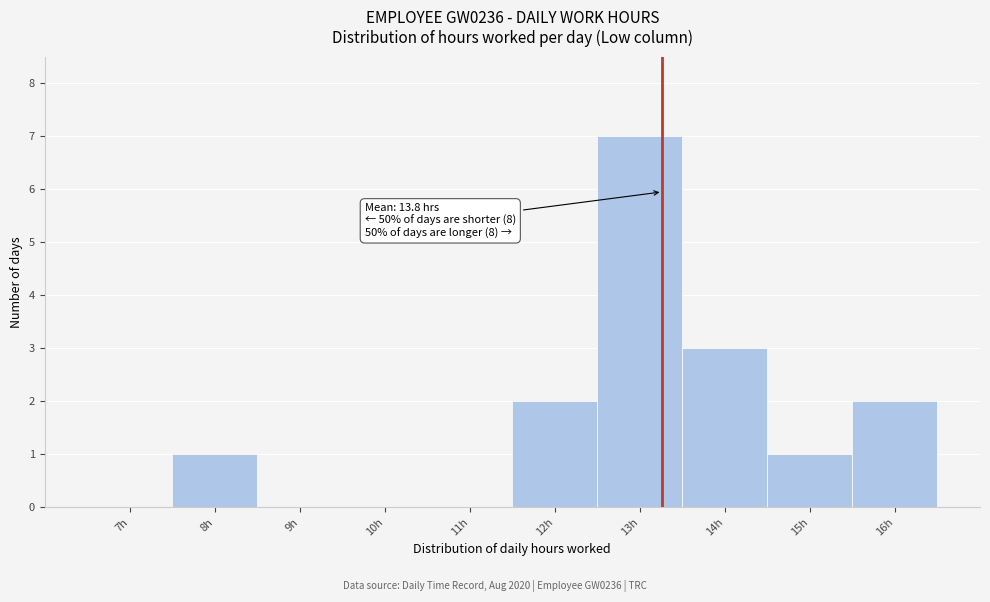

Reading right to left, list all the values displayed in this chart.

16h=2	15h=1	14h=3	13h=7	12h=2	11h=0	10h=0	9h=0	8h=1	7h=0